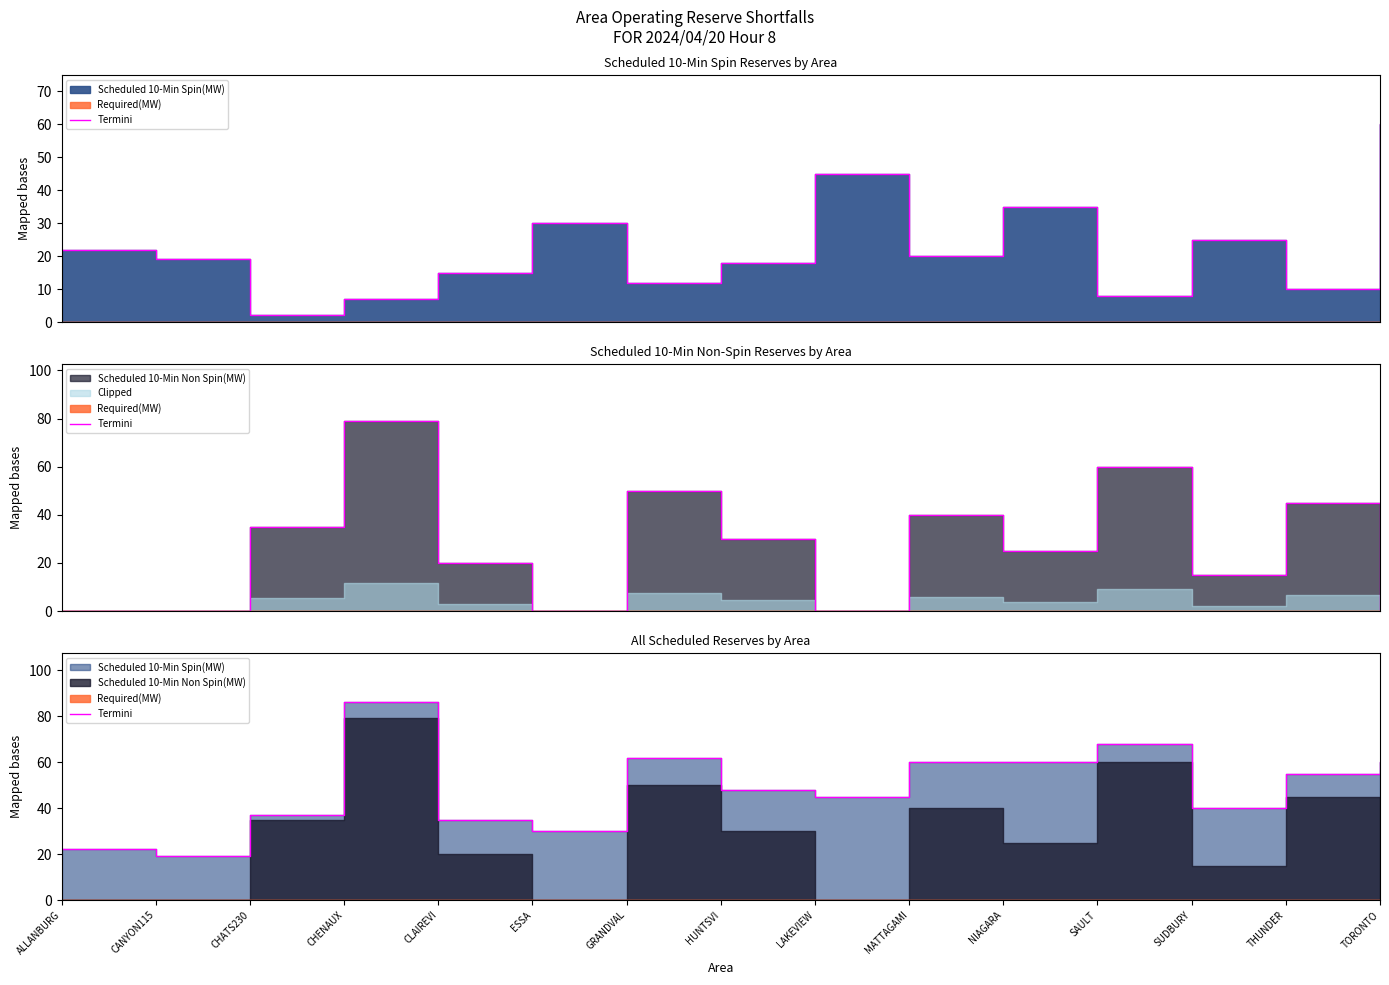

What is the change in value from ESSA to GRANDVAL?

+32